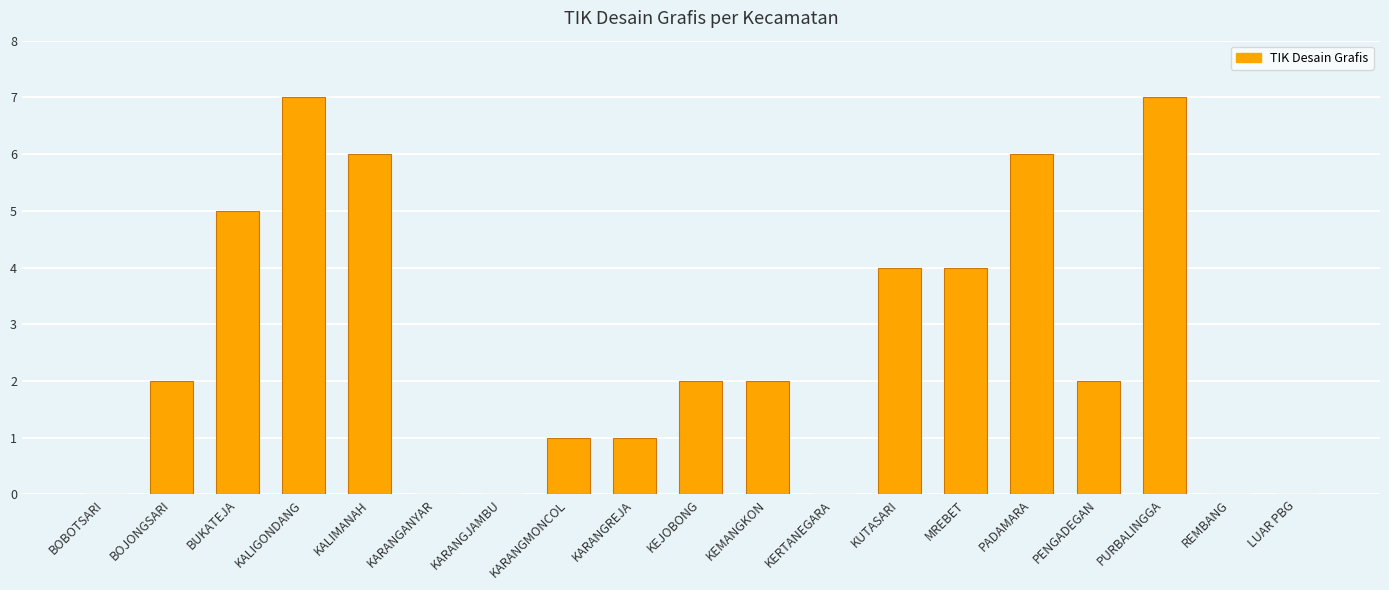

What is the change in value from KERTANEGARA to PURBALINGGA?

+7